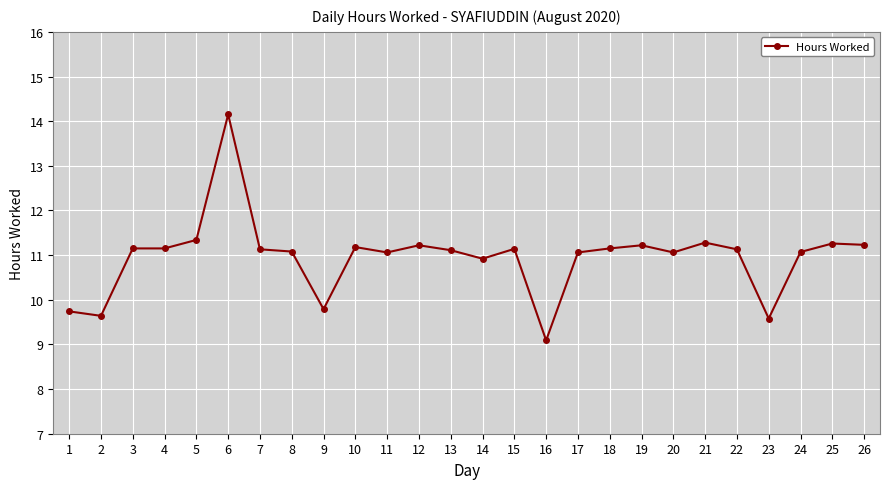

Between 5 and 3, which is larger?

5